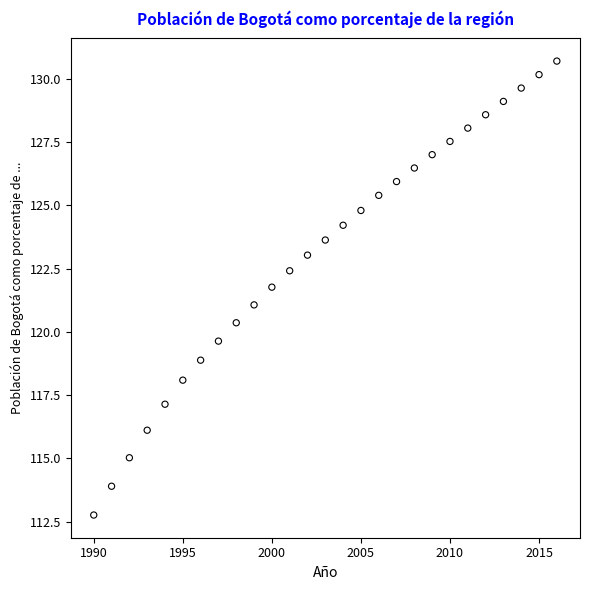

What is the range of X values (max minus min)?

26.0